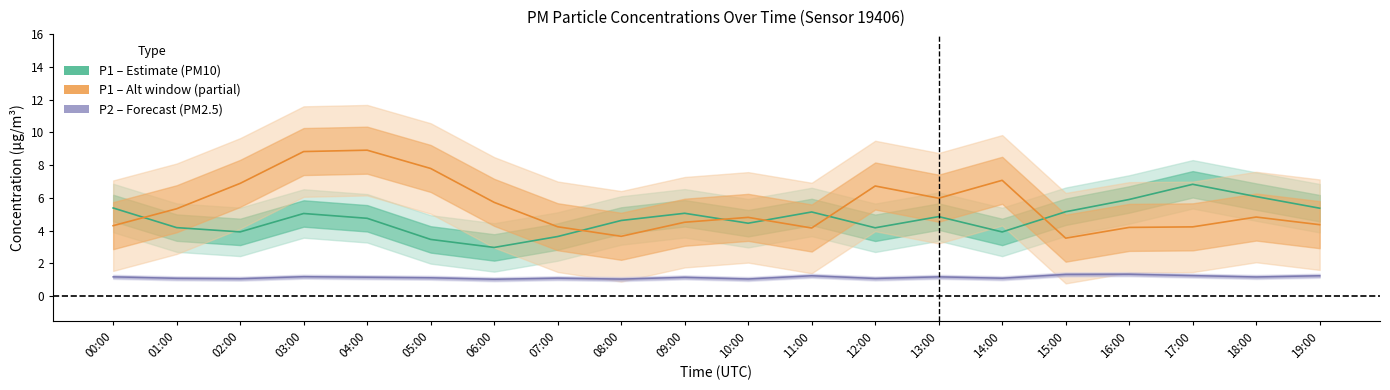

What is the label of the 15th point from the left?

14:00